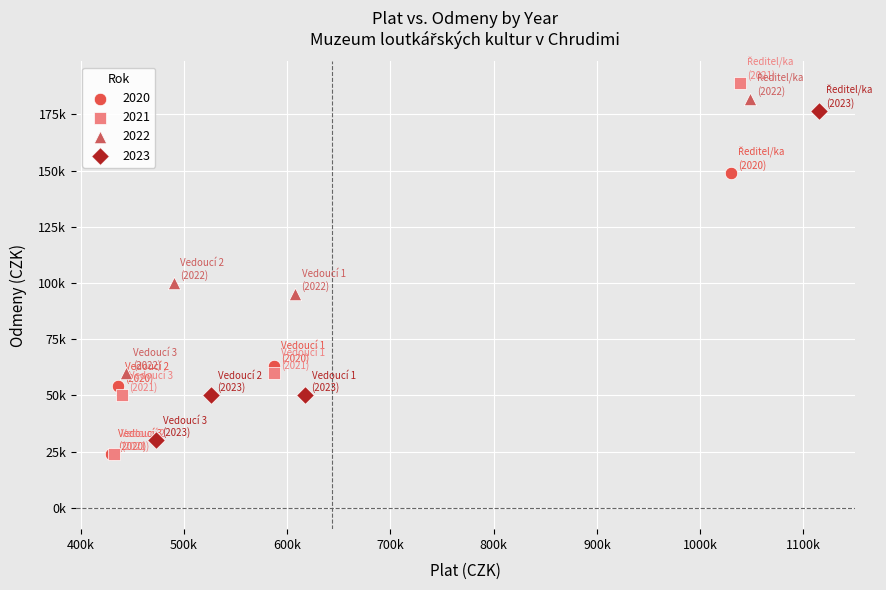

What are all the series names shown in the legend?

2020, 2021, 2022, 2023